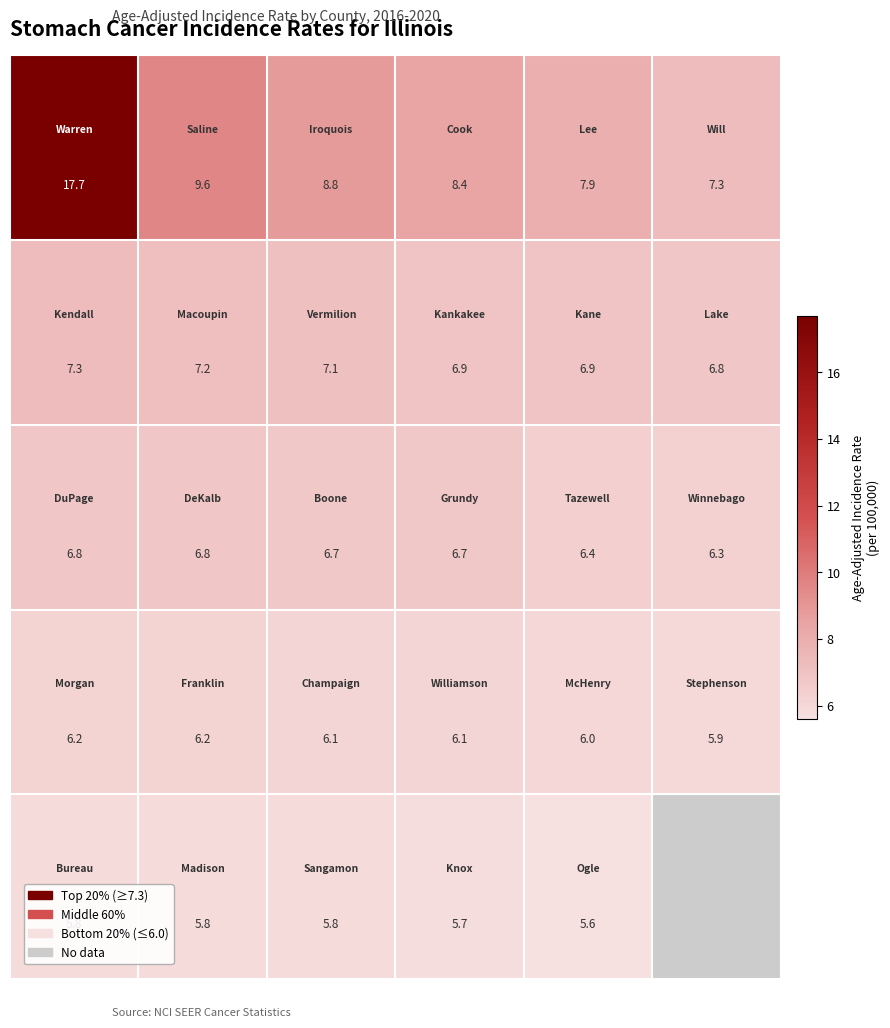

What is the maximum value shown in the chart?

17.7